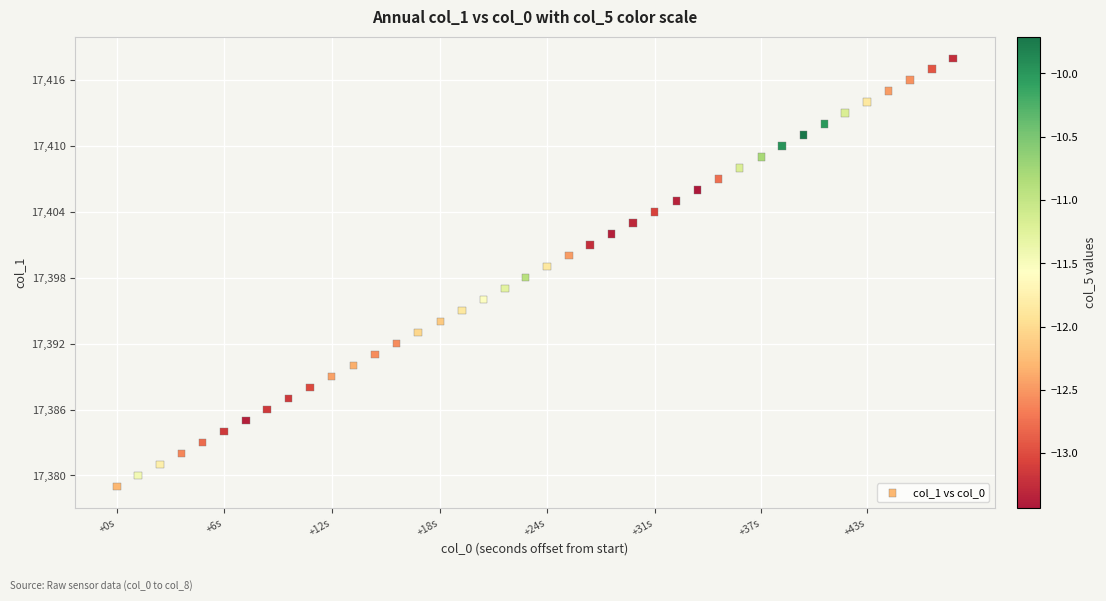

What is the range of Y values (max minus min)?

39